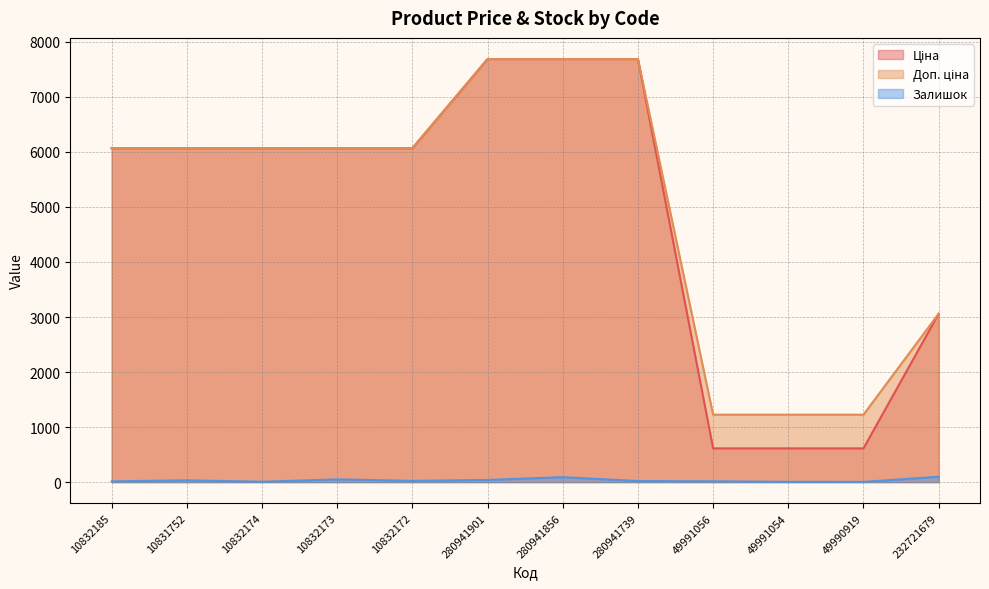

What is the total value across all series at 49991054?

1841.6